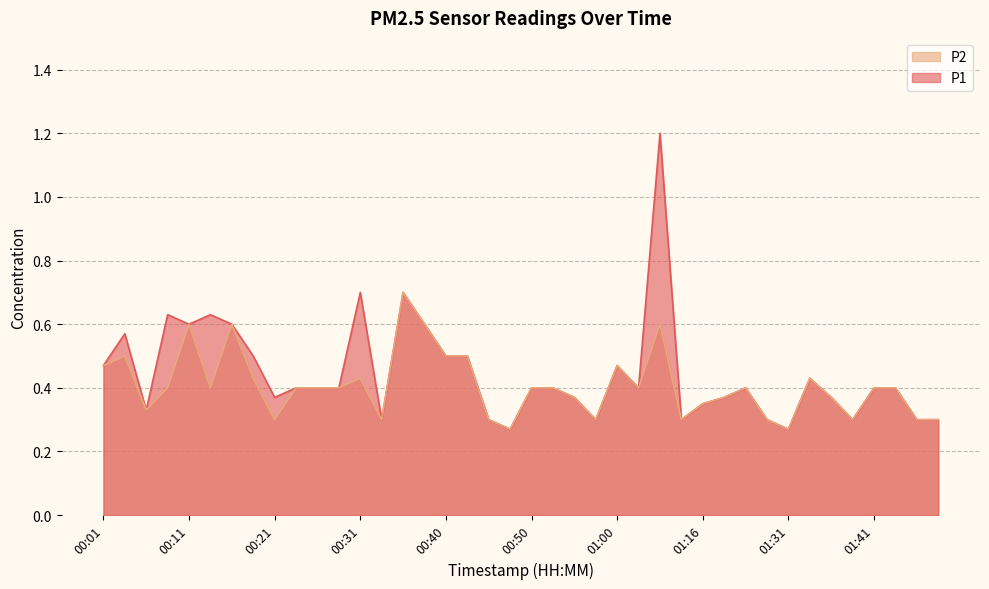

Which has a higher value, 00:23 or 01:13?

00:23